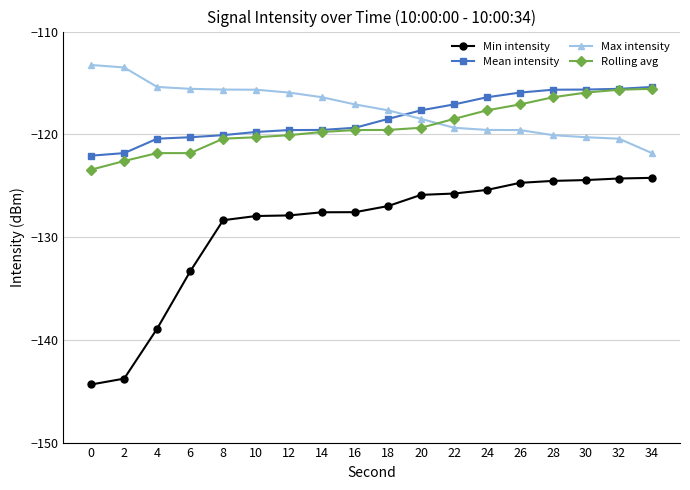

The value of Rolling avg at 4 is -121.8. True or false?

True